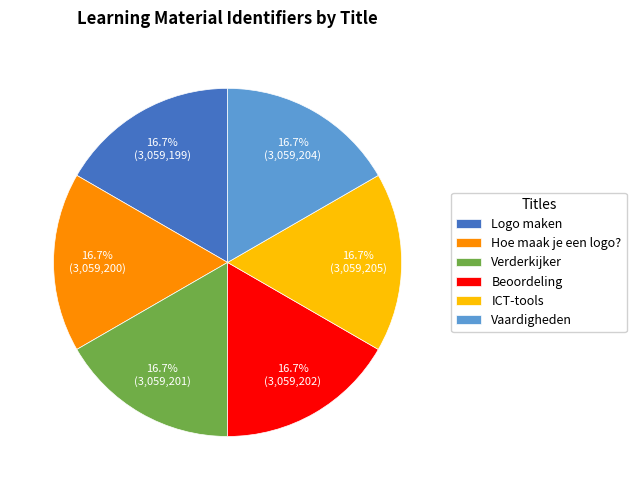

What percentage is the Vaardigheden slice, to the nearest percent?

17%